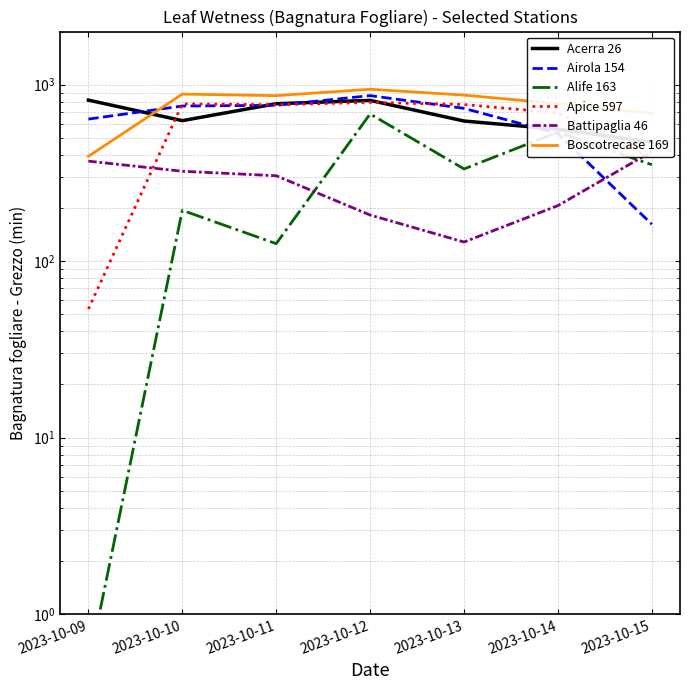

Which series has the largest total across all categories?

Boscotrecase 169